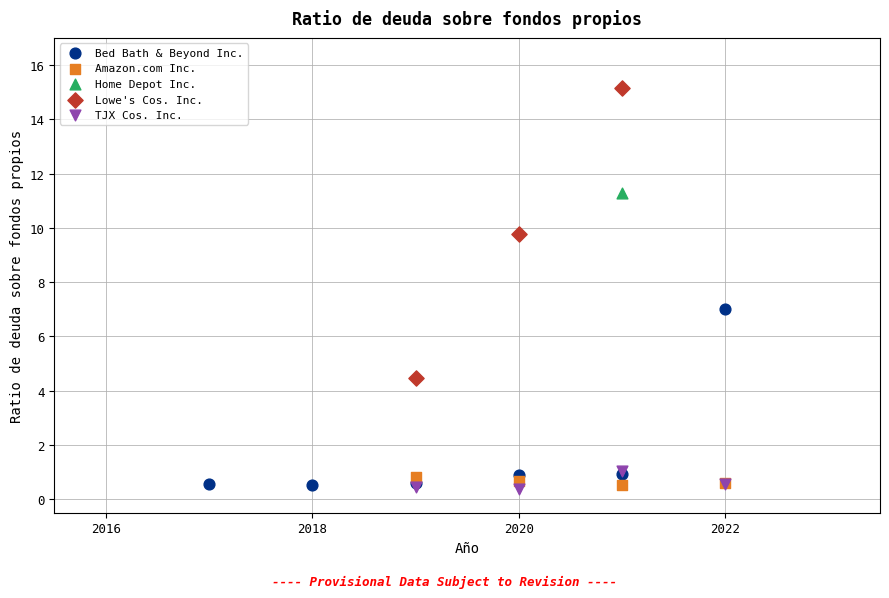

What are all the series names shown in the legend?

Bed Bath & Beyond Inc., Amazon.com Inc., Home Depot Inc., Lowe's Cos. Inc., TJX Cos. Inc.